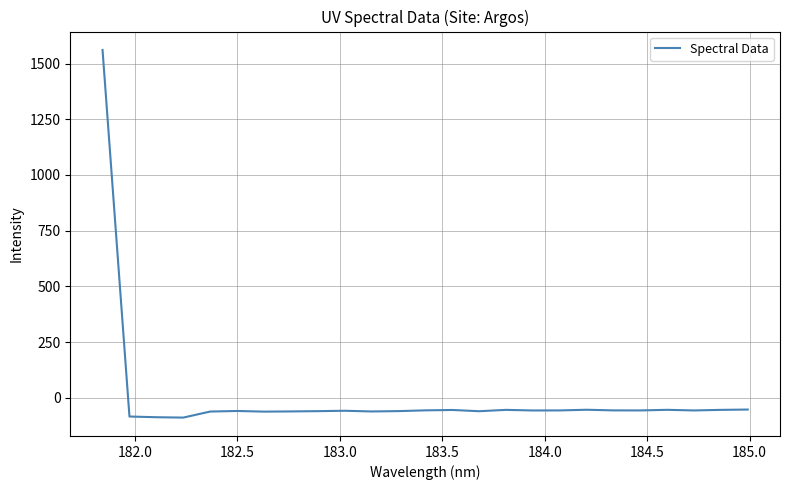

What is the difference between the maximum and minimum values?

1650.3